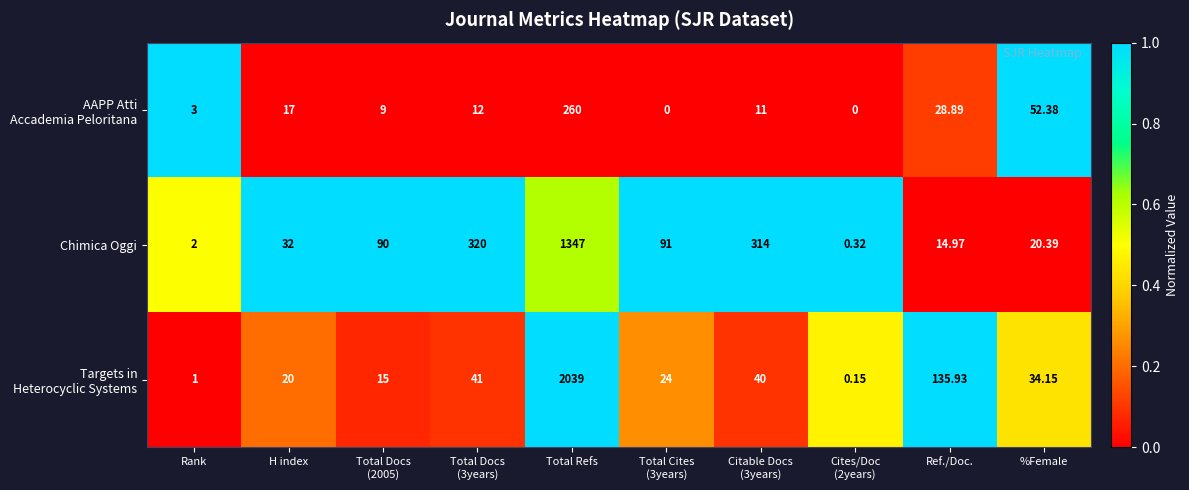

At which category is the sum across all series the highest?

Total Refs